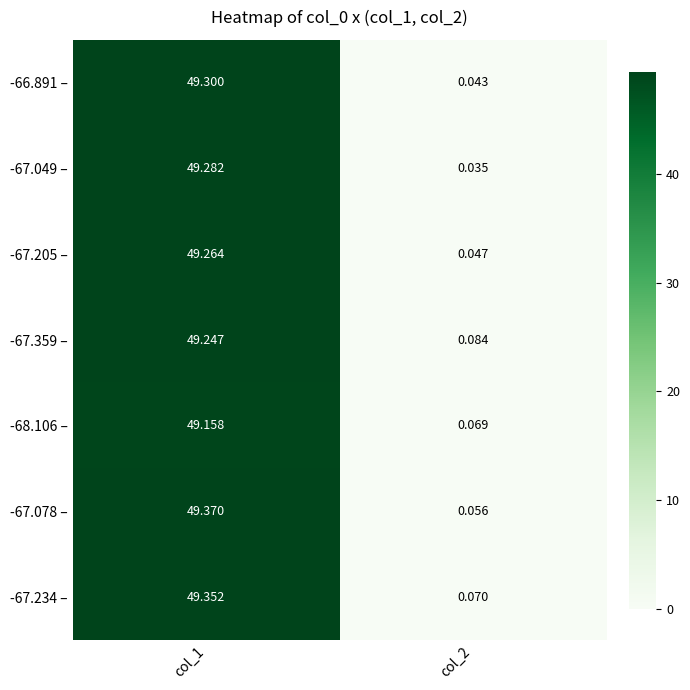

Is the value of -67.049 – at col_1 greater than the value of -67.078 – at col_2?

Yes